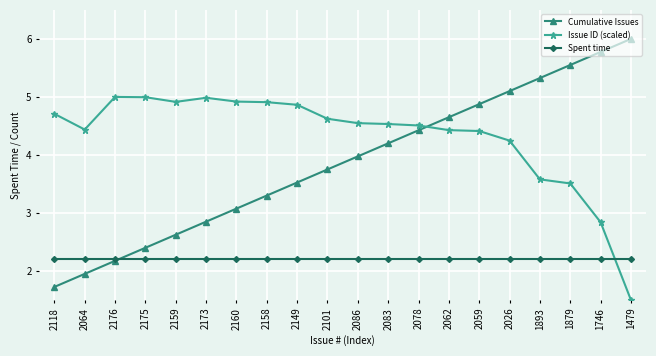

What is the difference between the Cumulative Issues values at 2064 and 2078?

2.5